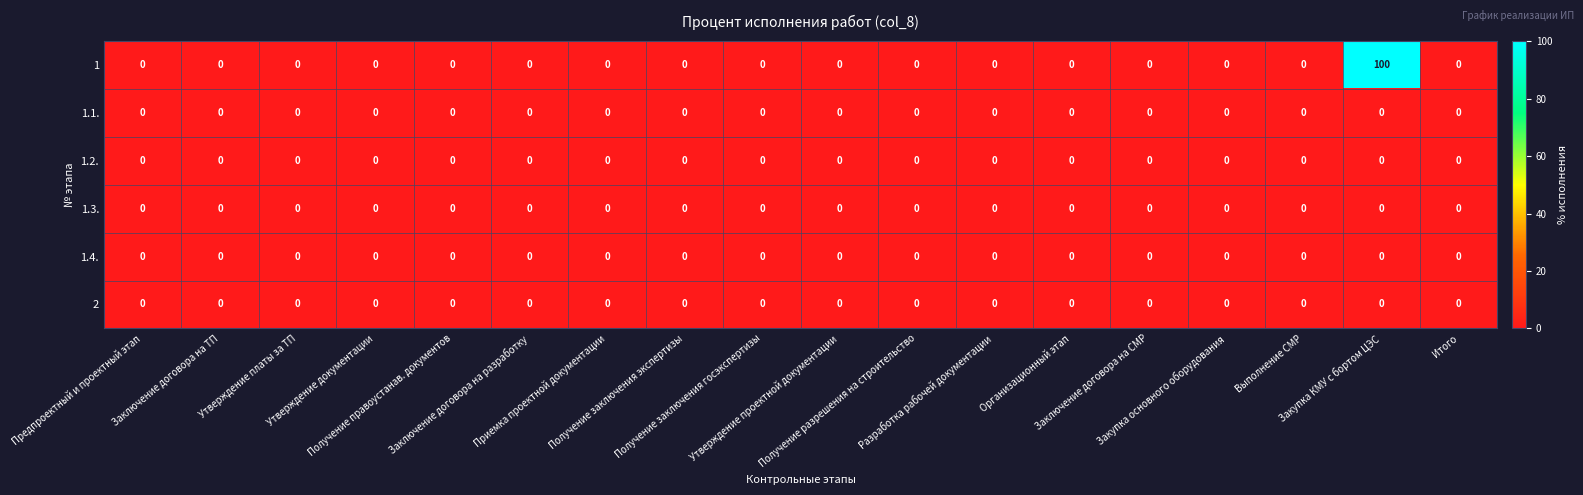

What is the maximum value shown in the chart?

100